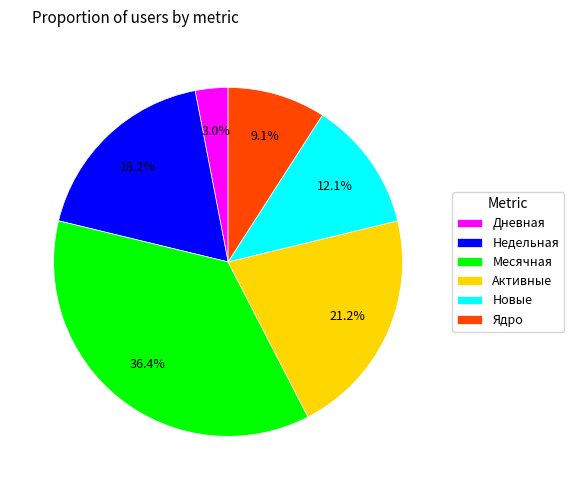

Does any single category account for the majority?

No